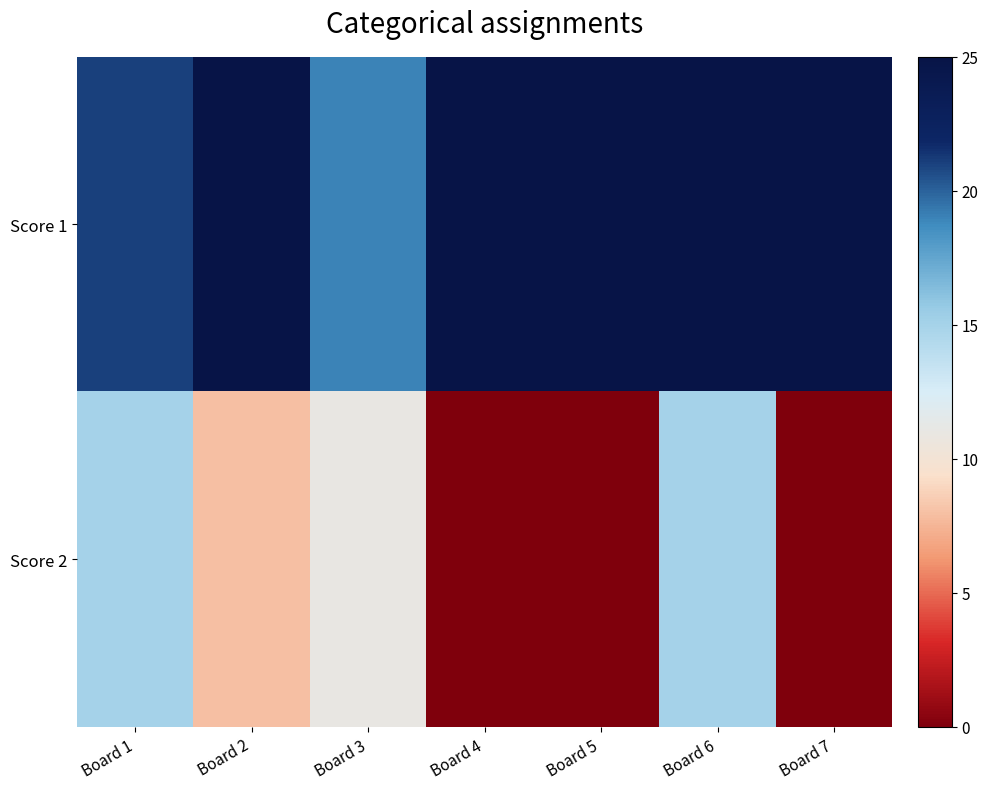

At how many categories does at least one series exceed 18?

7